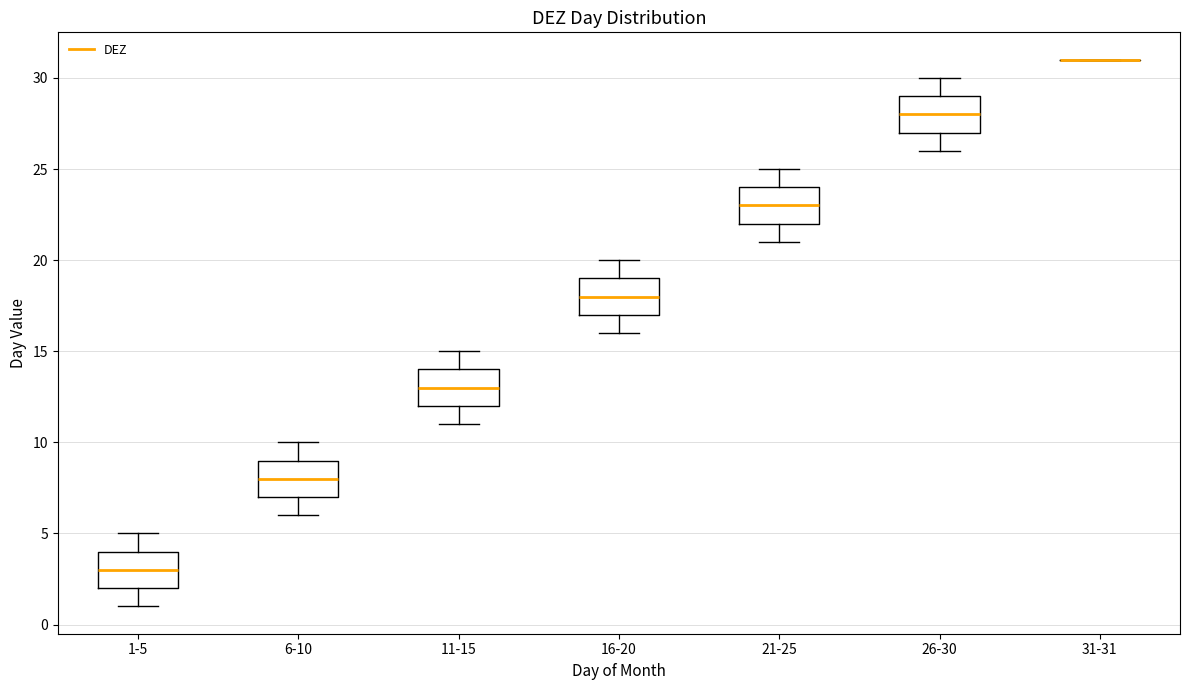

Reading left to right, transcribe this box plot: for each box, give where its median line is, the range the box spans, and where its two whiskers end, as read against the y-axis. The values are not printed on the chart, so give them approximately, as read against the axis.

1-5: median 3, box 2 to 4, whiskers 1 to 5
6-10: median 8, box 7 to 9, whiskers 6 to 10
11-15: median 13, box 12 to 14, whiskers 11 to 15
16-20: median 18, box 17 to 19, whiskers 16 to 20
21-25: median 23, box 22 to 24, whiskers 21 to 25
26-30: median 28, box 27 to 29, whiskers 26 to 30
31-31: box collapsed to a line at 31, whiskers 31 to 31